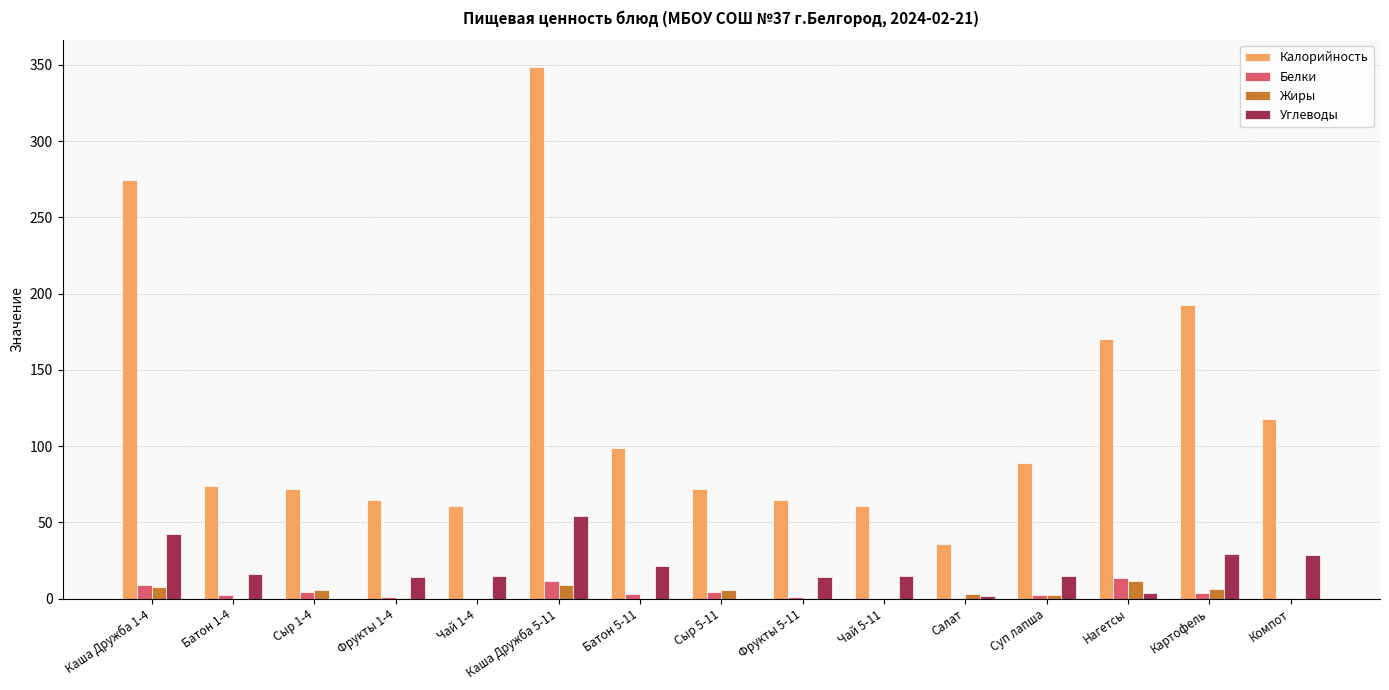

Which series has the largest total across all categories?

Калорийность